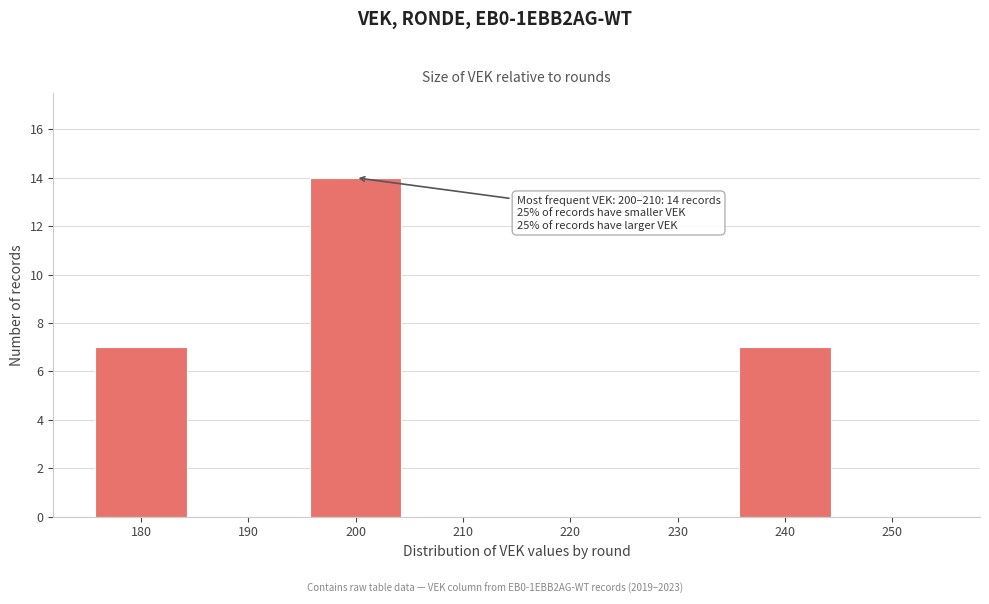

Reading right to left, extract all data points from this chart.

250=0	240=7	230=0	220=0	210=0	200=14	190=0	180=7